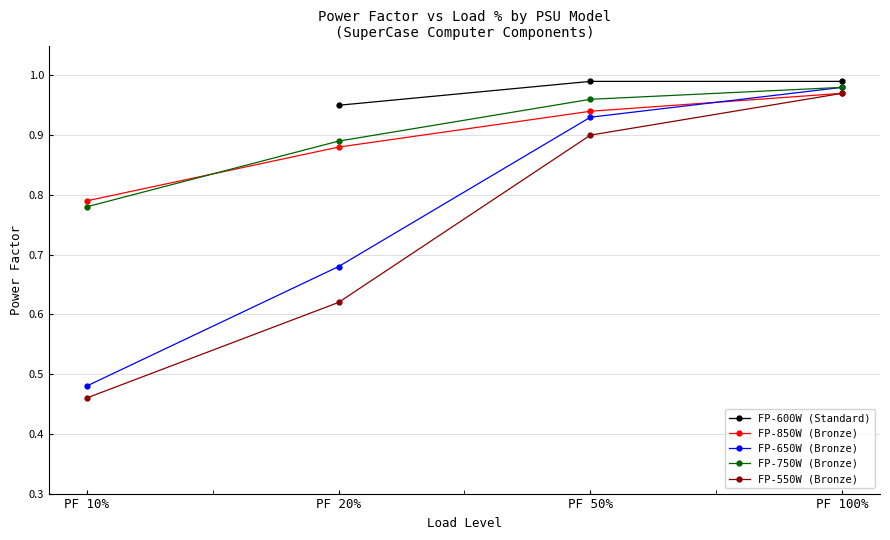

What is the sum of all FP-850W (Bronze) values?

3.6